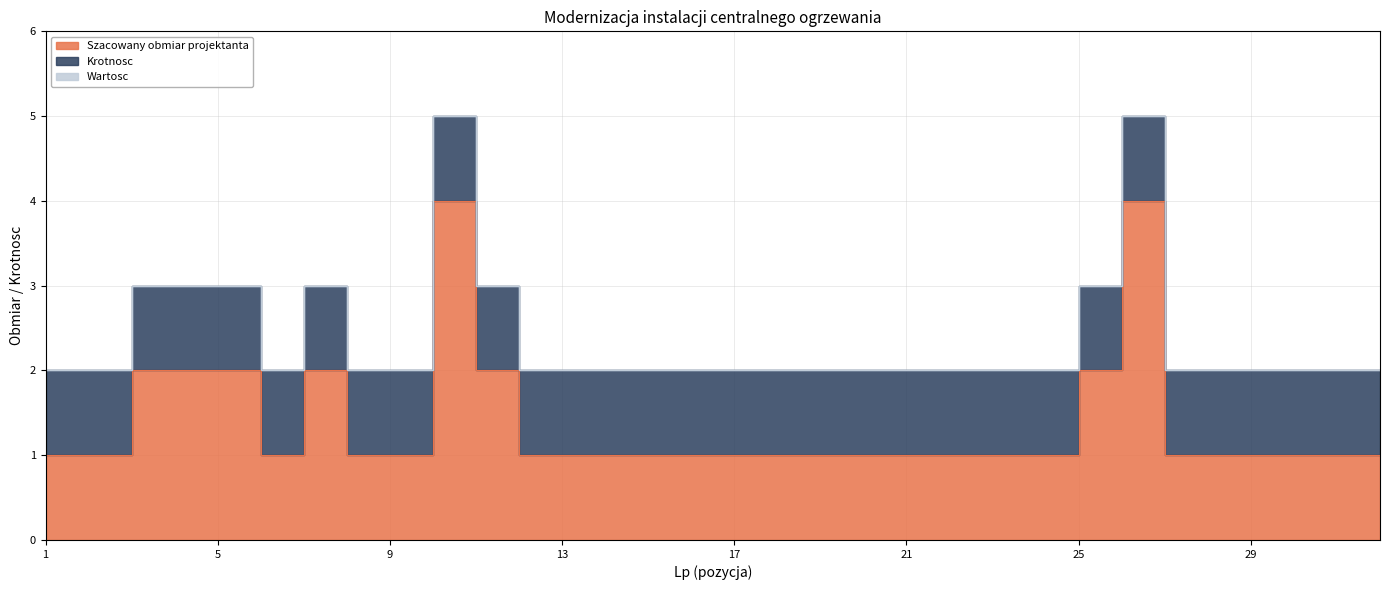

Which series has the largest total across all categories?

Szacowany obmiar projektanta